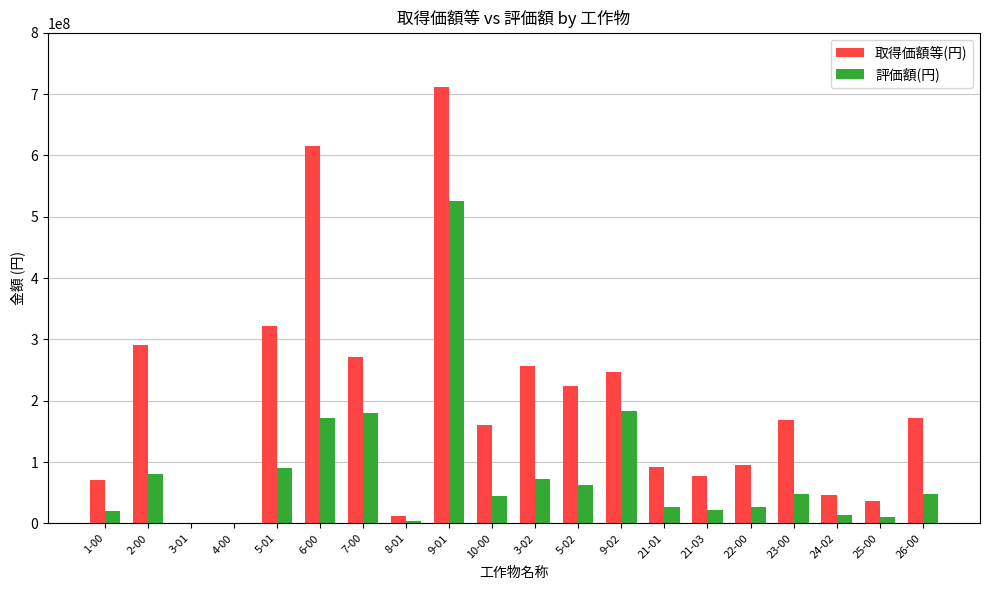

Between 22-00 and 25-00, which series saw the biggest shift?

取得価額等(円)